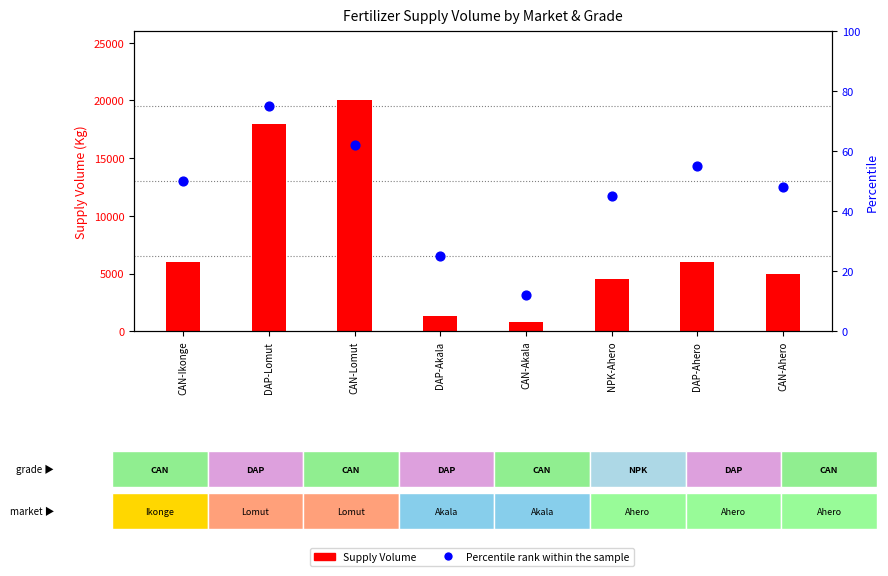

Is the value of Percentile rank within the sample at DAP-Ahero greater than the value of Supply Volume at CAN-Akala?

No